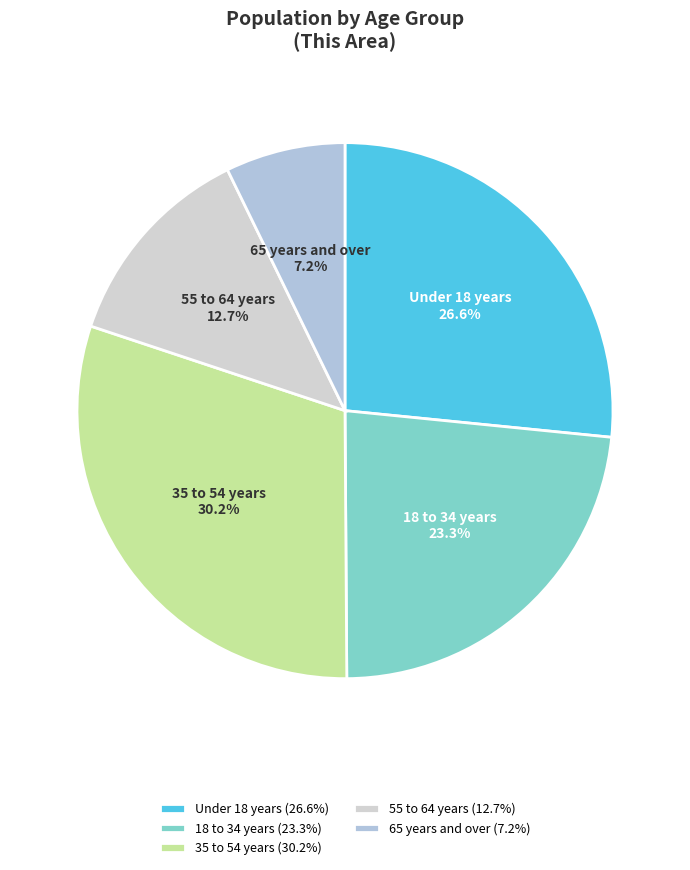

What is the ratio of the value at Under 18 years to the value at 35 to 54 years?

0.9